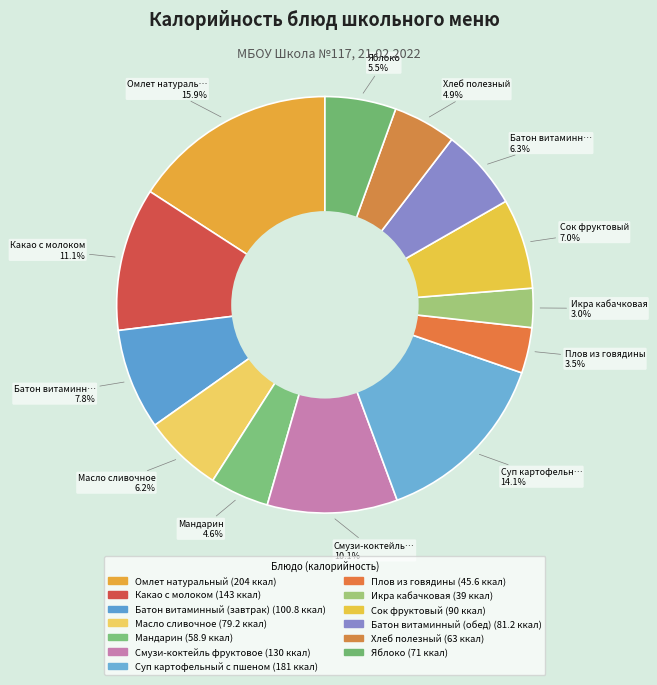

Count the number of slices in the pie.

13